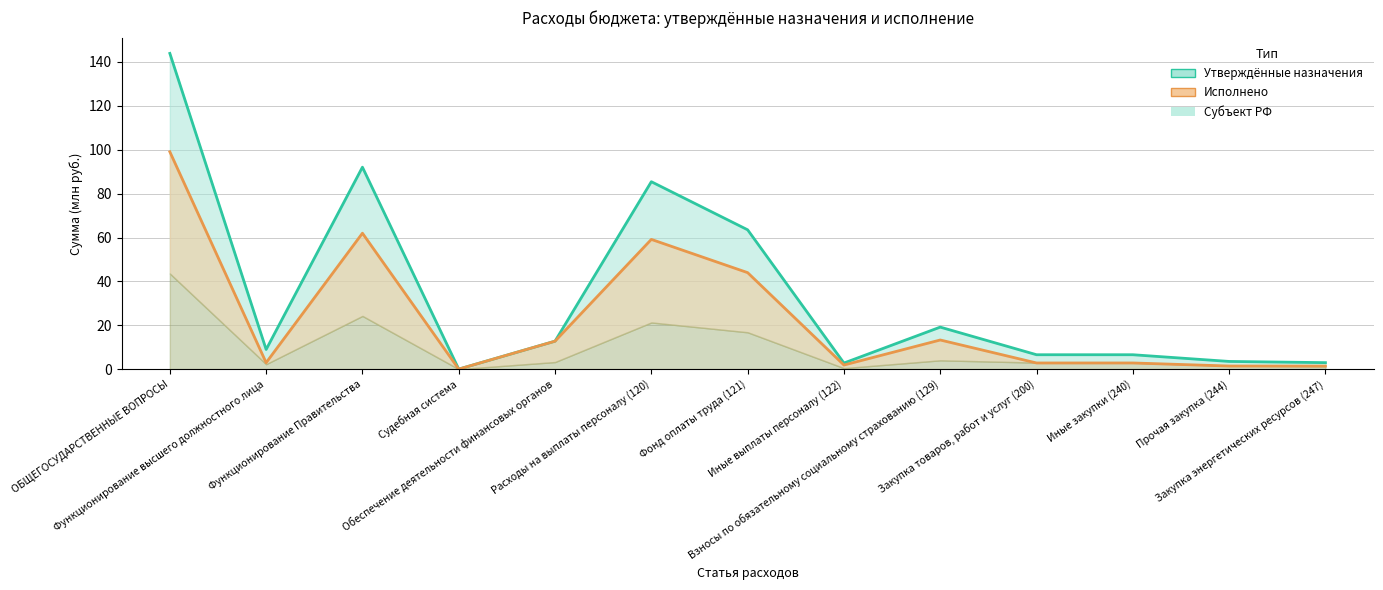

What is the total value across all series at Иные закупки (240)?

9.4